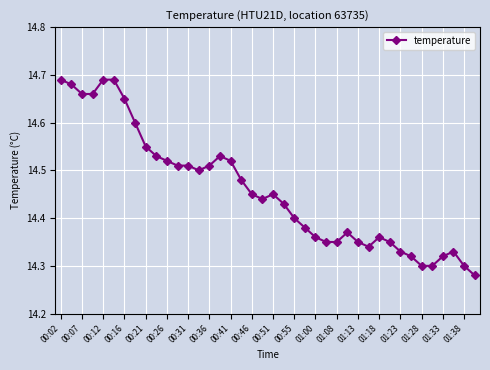

True or false: there are more than 0 points higher than both neighbors.

True